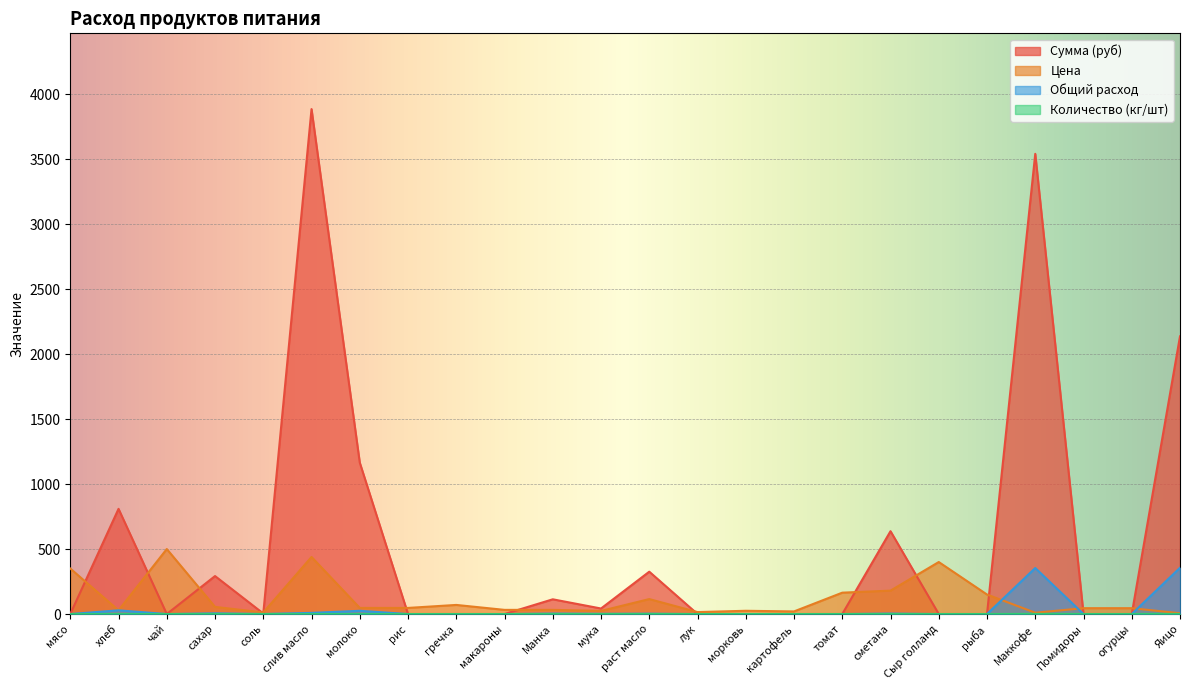

What is the label of the 10th point from the left?

макароны